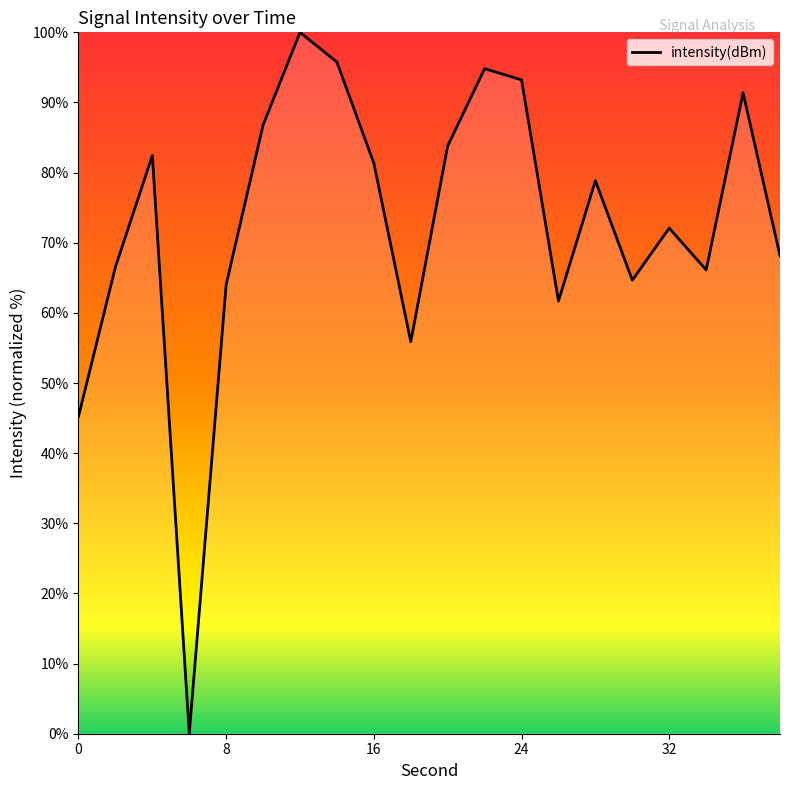

What is the greatest value displayed?

100.0